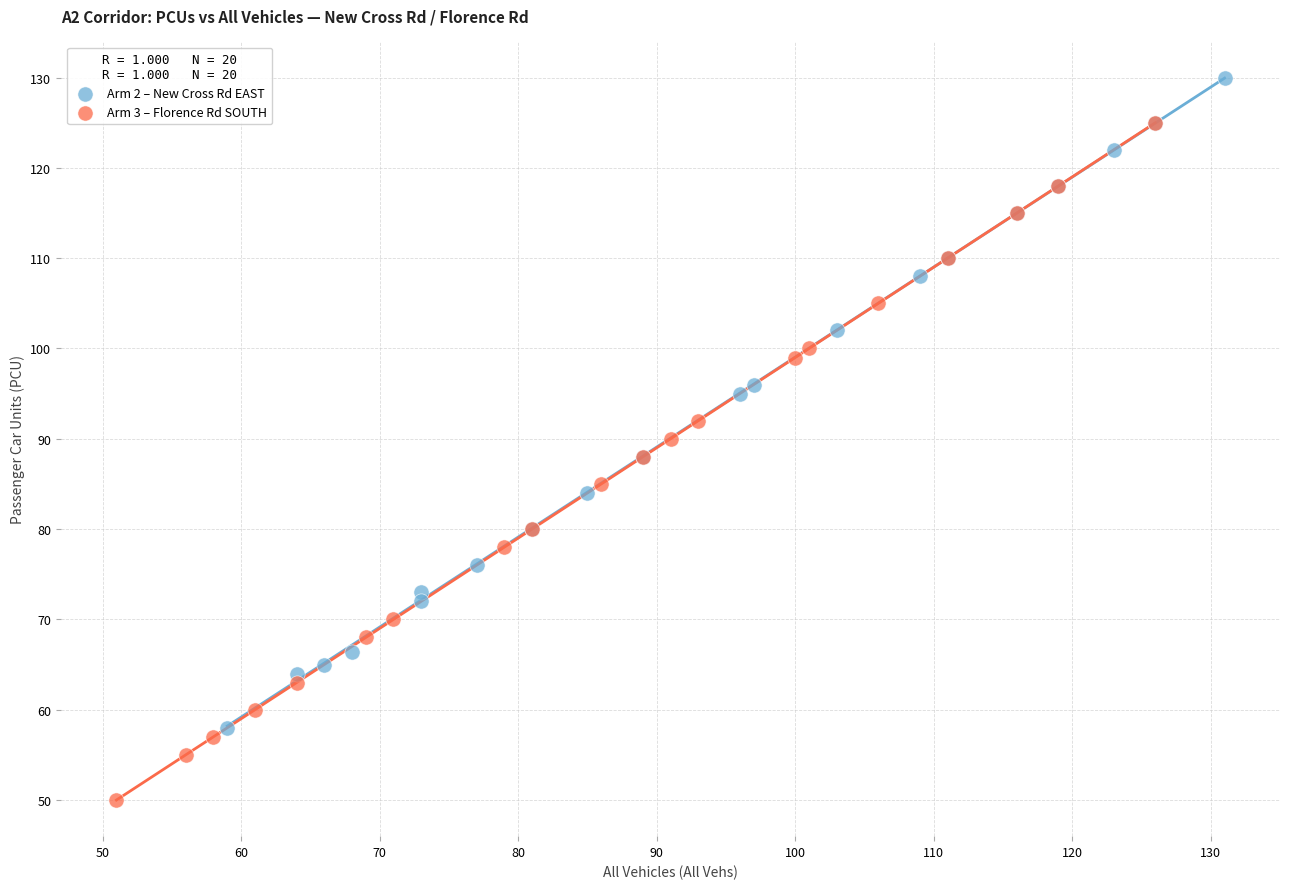

Which series contains the highest Y value?

Arm 2 – New Cross Rd EAST